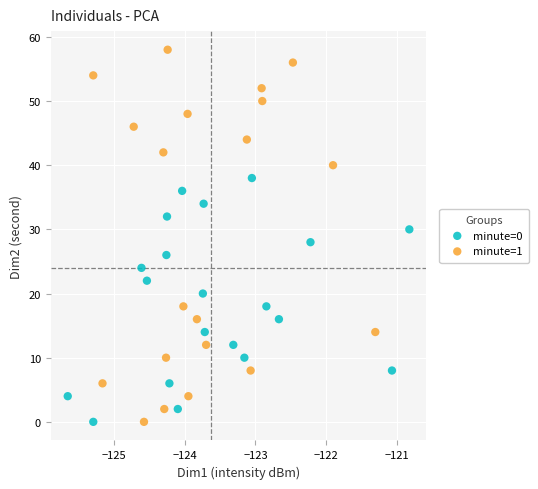

Which series has the largest Y range (max minus min)?

minute=1